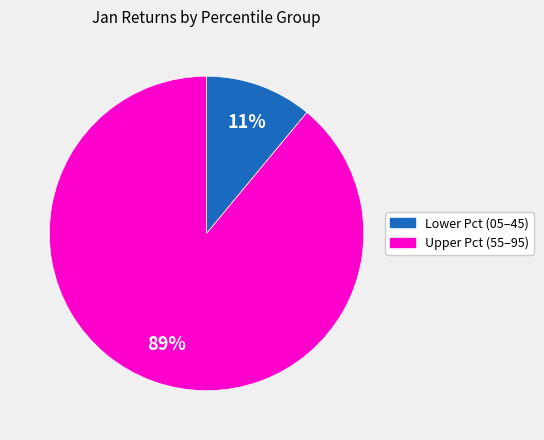

What is the smallest slice in the pie chart?

Lower Pct (05–45)